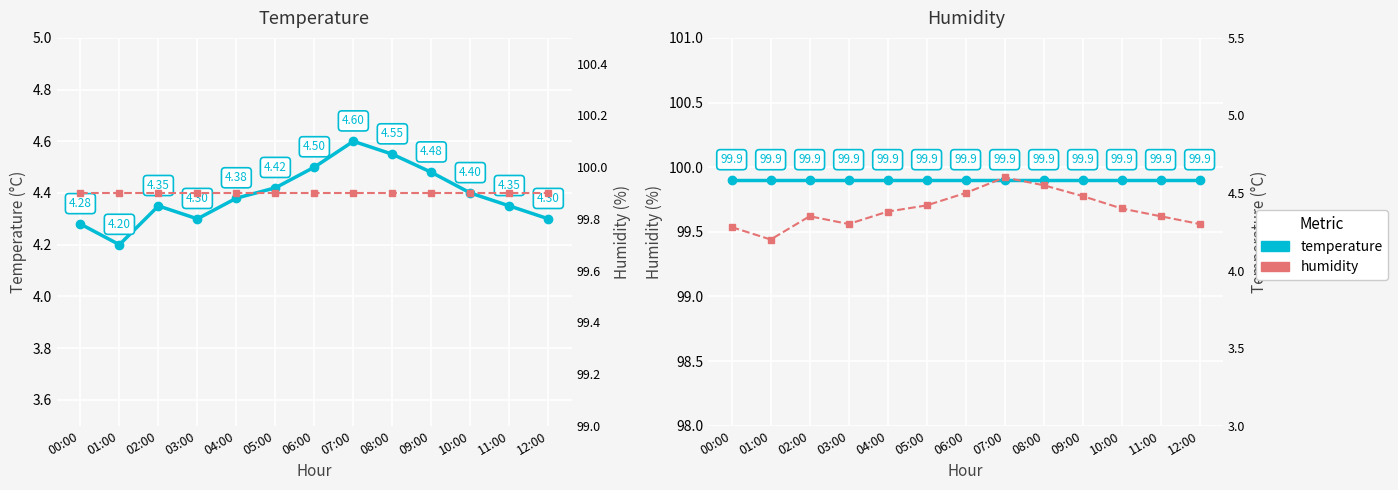

What position from the right is 12:00?

1